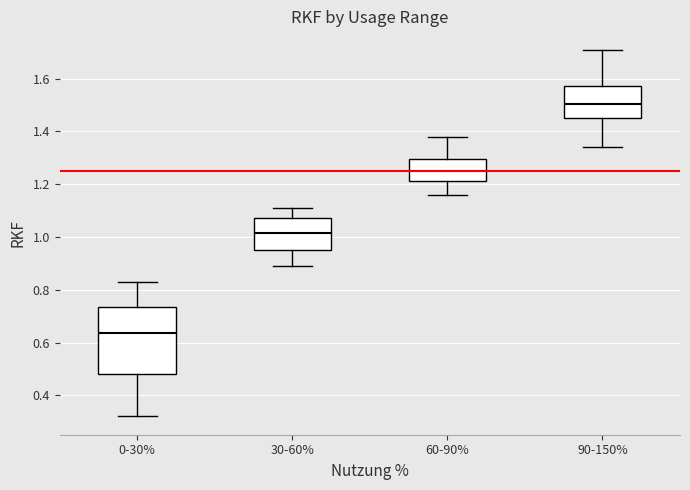

Reading left to right, read every box against the y-axis: the position of its median line, the range the box covers, and the ends of its whiskers. The values are not printed on the chart, so give them approximately, as read against the axis.

0-30%: median 0.64, box 0.48 to 0.74, whiskers 0.32 to 0.84
30-60%: median 1.02, box 0.96 to 1.08, whiskers 0.90 to 1.12
60-90%: median 1.26, box 1.22 to 1.30, whiskers 1.16 to 1.38
90-150%: median 1.50, box 1.46 to 1.58, whiskers 1.34 to 1.72